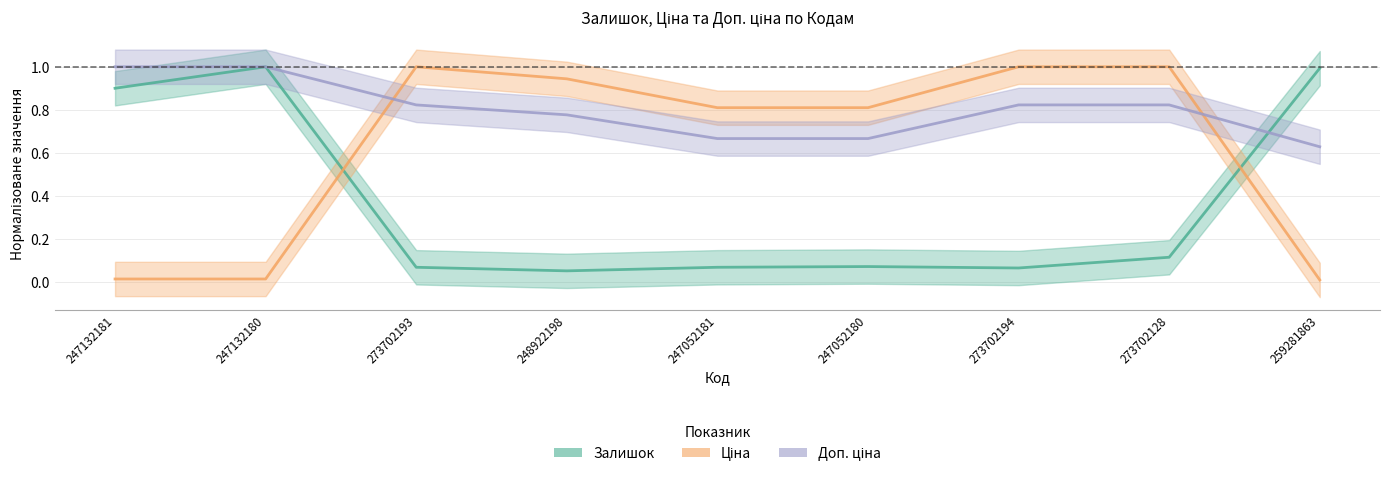

Reading right to left, list all the values displayed in this chart.

Залишок: 259281863=1.0	273702128=0.1	273702194=0.1	247052180=0.1	247052181=0.1	248922198=0.1	273702193=0.1	247132180=1.0	247132181=0.9
Ціна: 259281863=0.0	273702128=1.0	273702194=1.0	247052180=0.8	247052181=0.8	248922198=0.9	273702193=1.0	247132180=0.0	247132181=0.0
Доп. ціна: 259281863=0.6	273702128=0.8	273702194=0.8	247052180=0.7	247052181=0.7	248922198=0.8	273702193=0.8	247132180=1.0	247132181=1.0